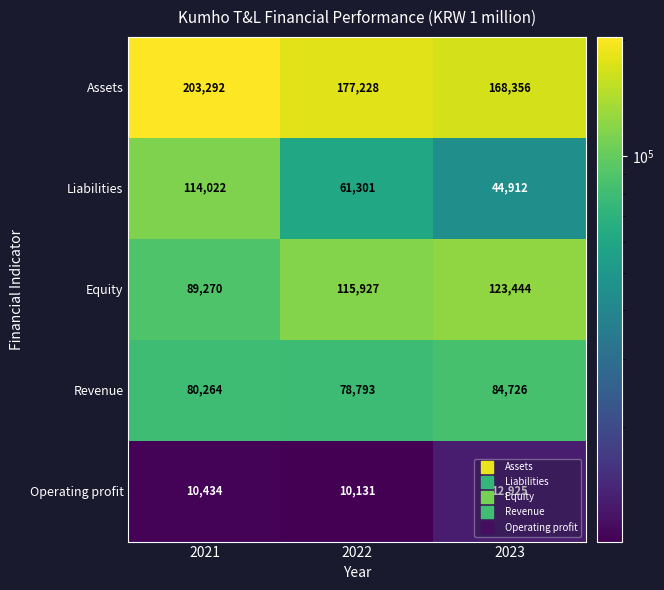

What is the difference between the highest and lowest values at 2021?

192858